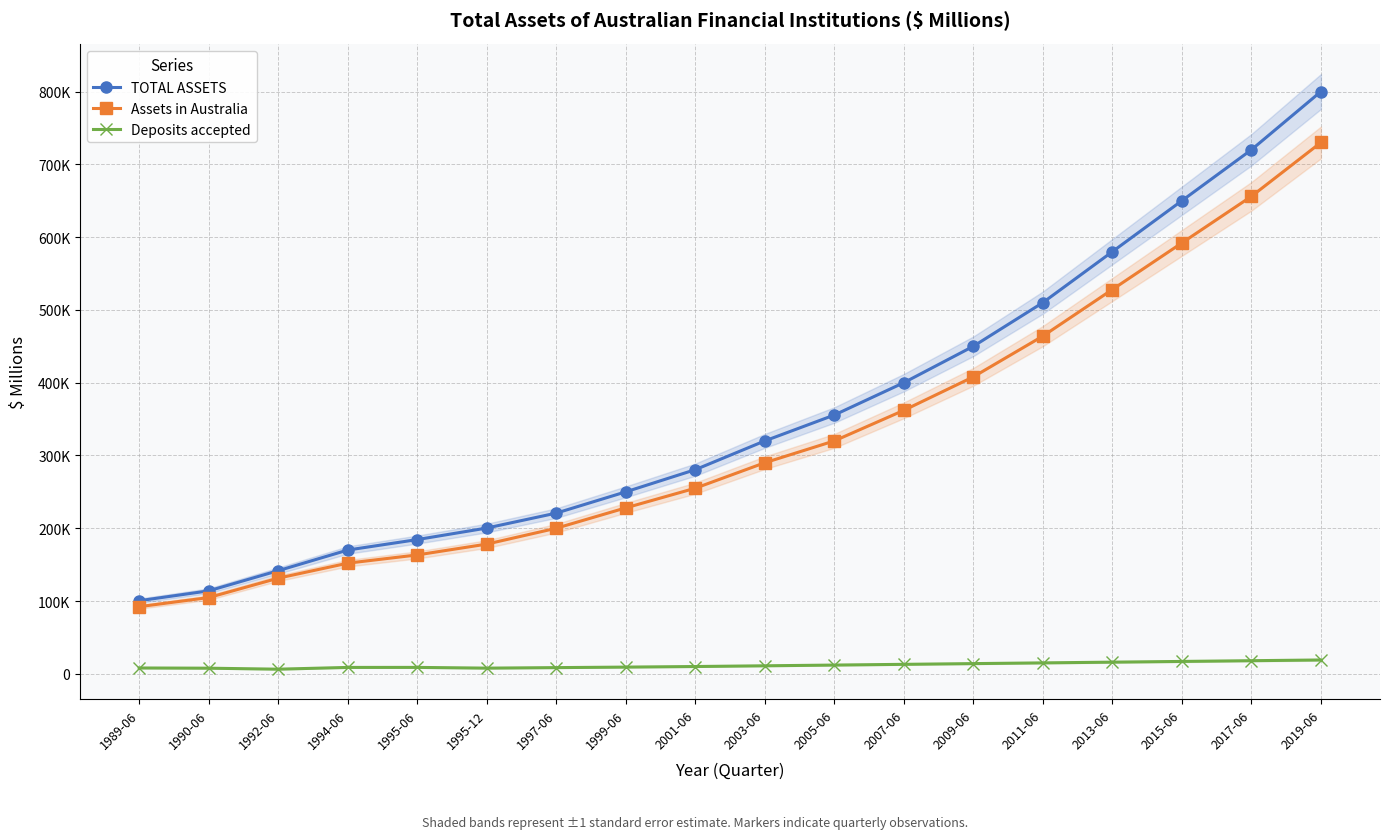

The value of Assets in Australia at 1995-06 is 163321. True or false?

True